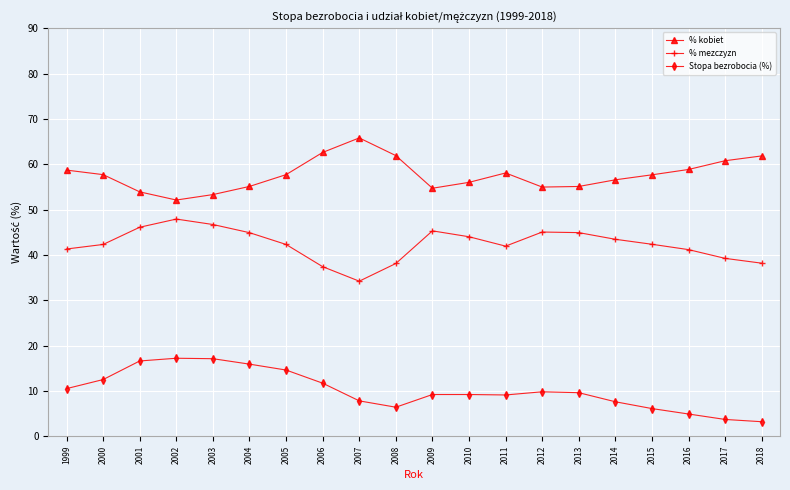

What is the spread (max minus min) of values at 2018?

58.6